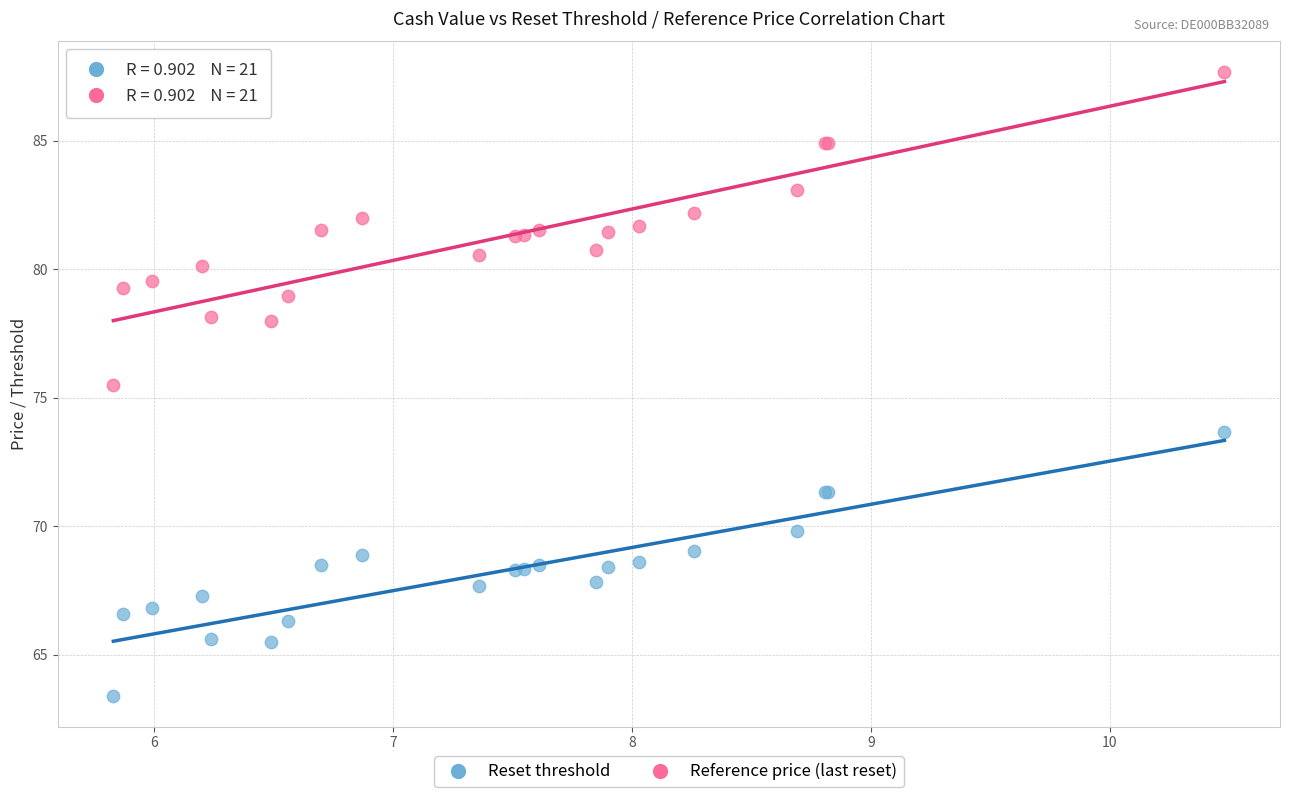

Which series has the widest spread of Y values?

Reference price (last reset)